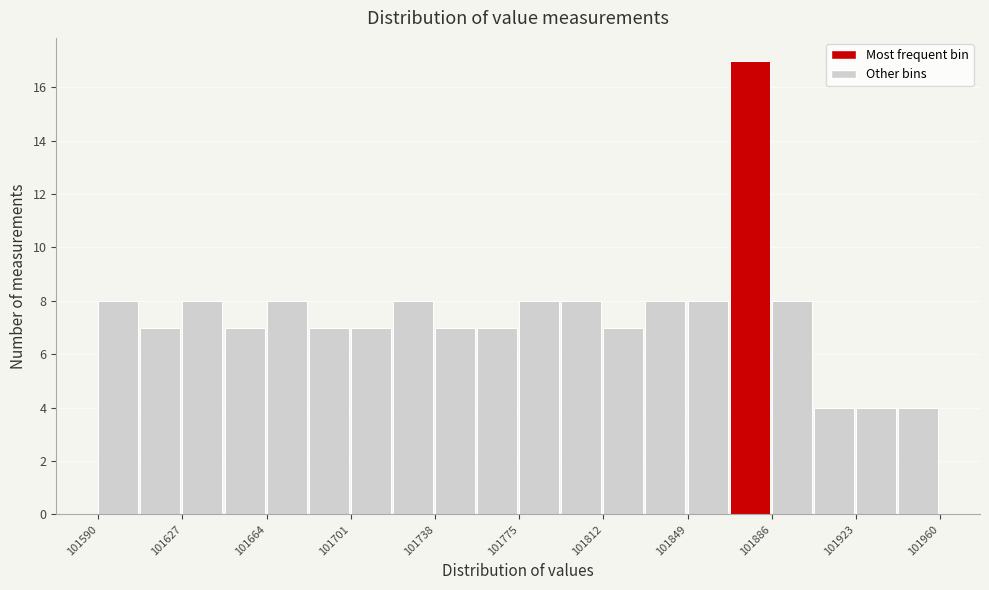

Around what value on the x-axis is the tallest bar? Give the approximate position of its centre, as read against the axis.

101875